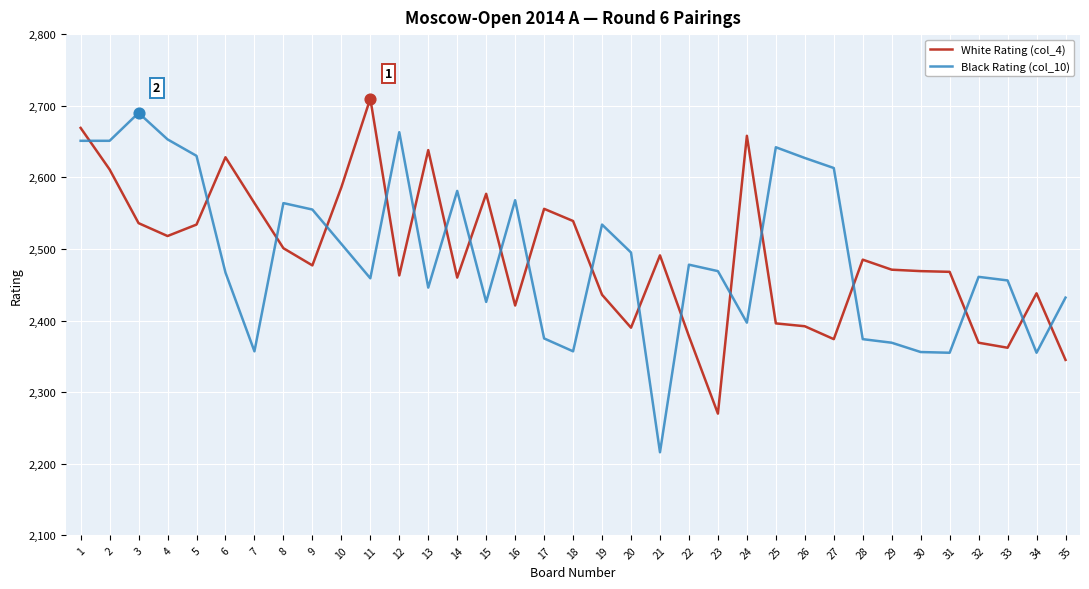

Is the value of White Rating (col_4) at 31 greater than the value of Black Rating (col_10) at 34?

Yes